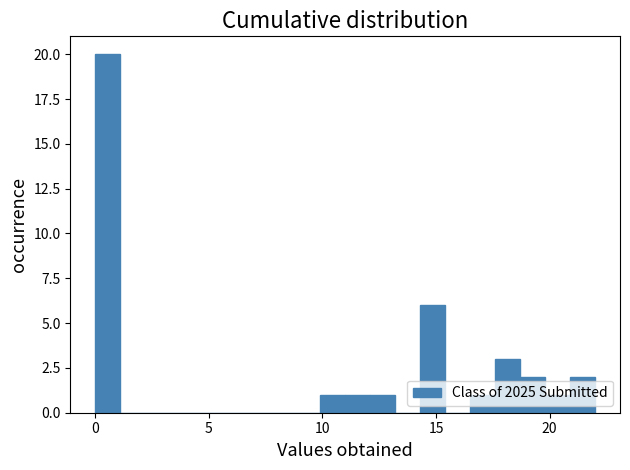

Around what value on the x-axis is the tallest bar? Give the approximate position of its centre, as read against the axis.

0.5